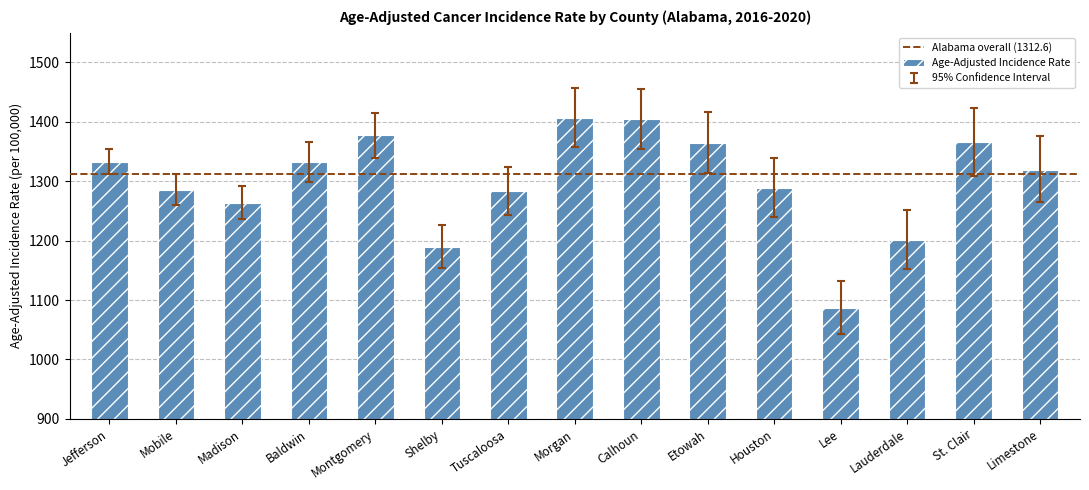

True or false: the data shows 2132.7 at Calhoun.

False